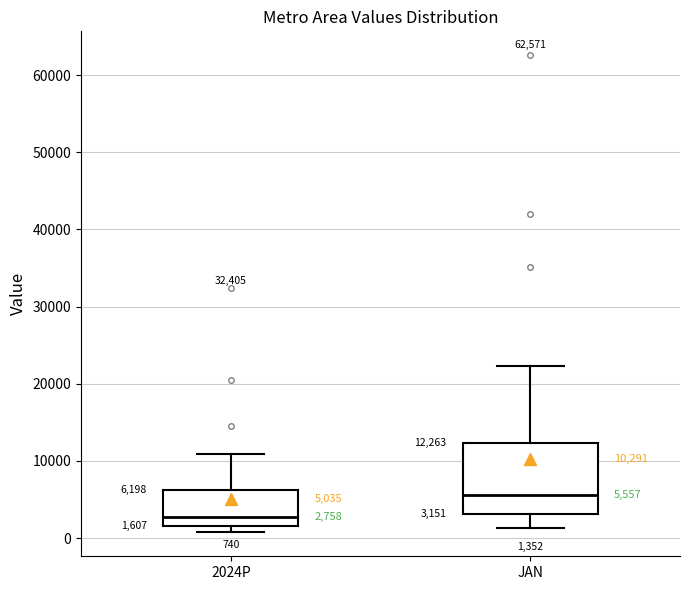

Which box is the tallest, from its lower edge to its upper edge?

JAN